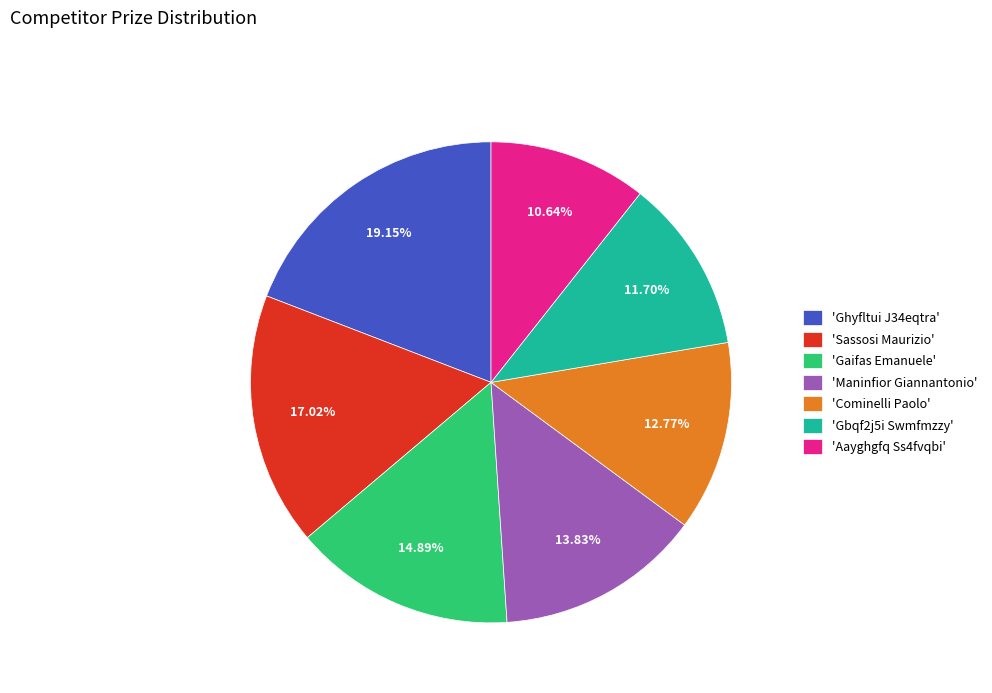

Rank the categories by value from lowest to highest.

'Aayghgfq Ss4fvqbi', 'Gbqf2j5i Swmfmzzy', 'Cominelli Paolo', 'Maninfior Giannantonio', 'Gaifas Emanuele', 'Sassosi Maurizio', 'Ghyfltui J34eqtra'